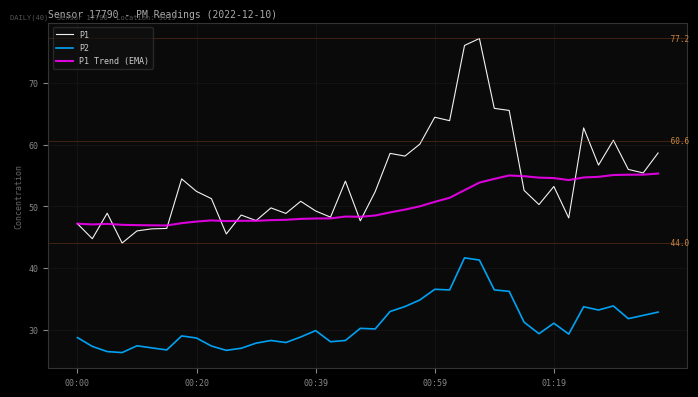

What is the greatest value displayed?

77.2